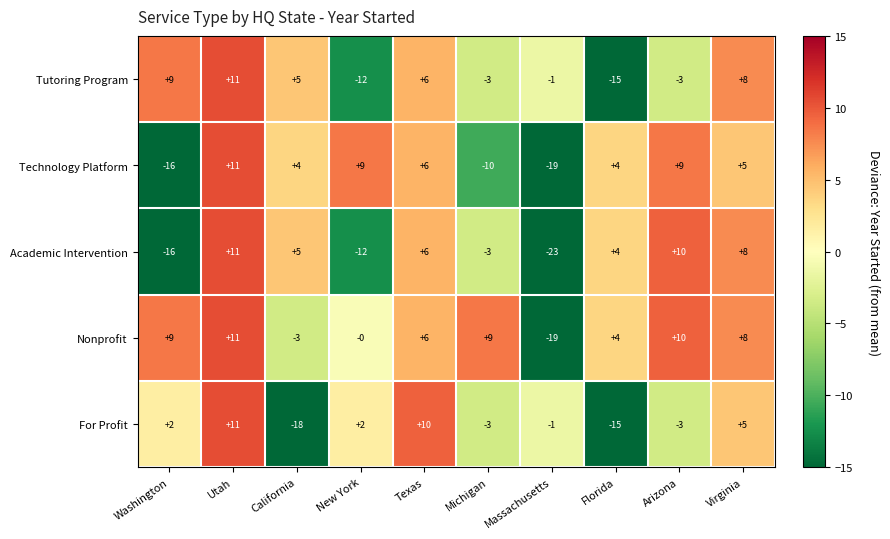

How many distinct data groups are displayed?

5